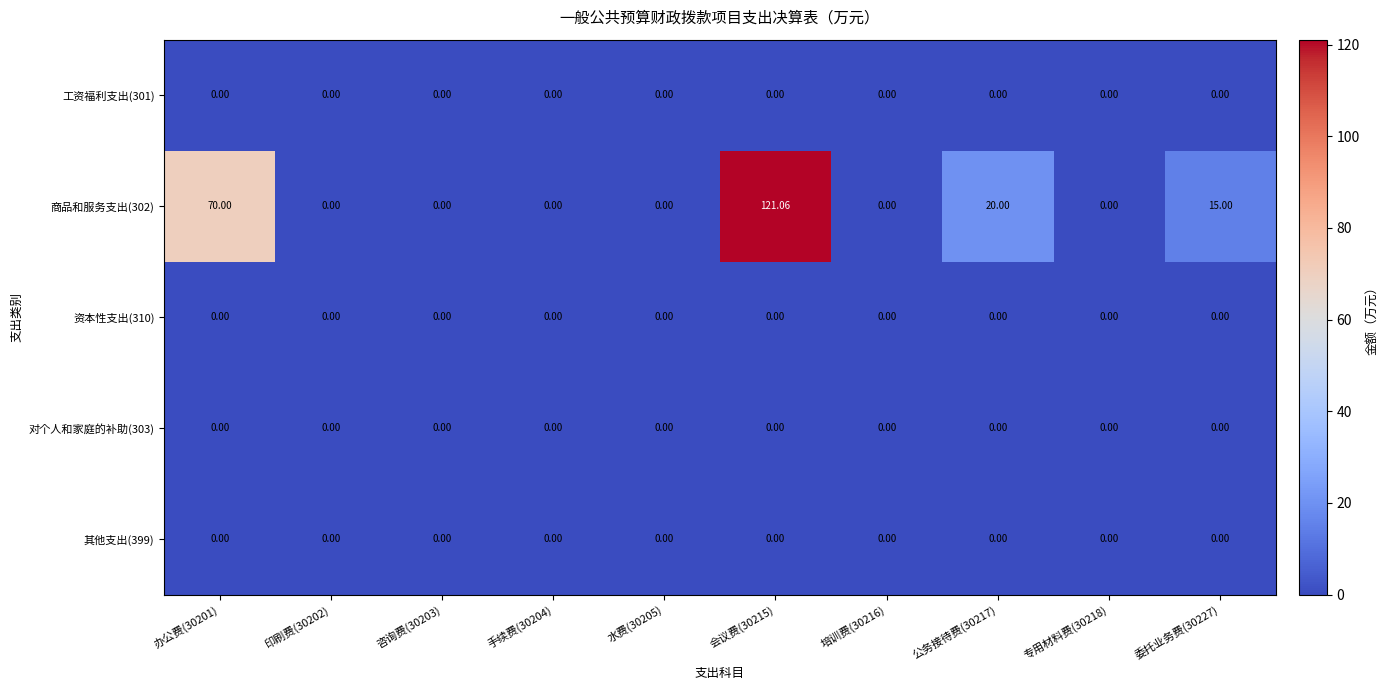

Is the value of 商品和服务支出(302) at 委托业务费(30227) greater than the value of 其他支出(399) at 专用材料费(30218)?

Yes